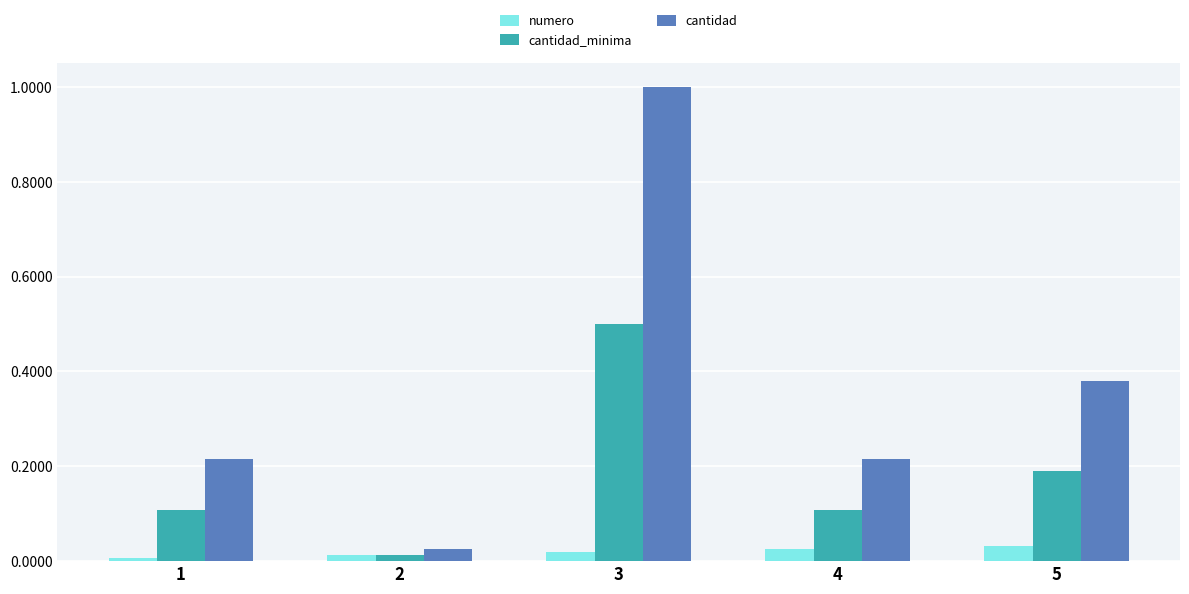

What are all the series names shown in the legend?

numero, cantidad_minima, cantidad